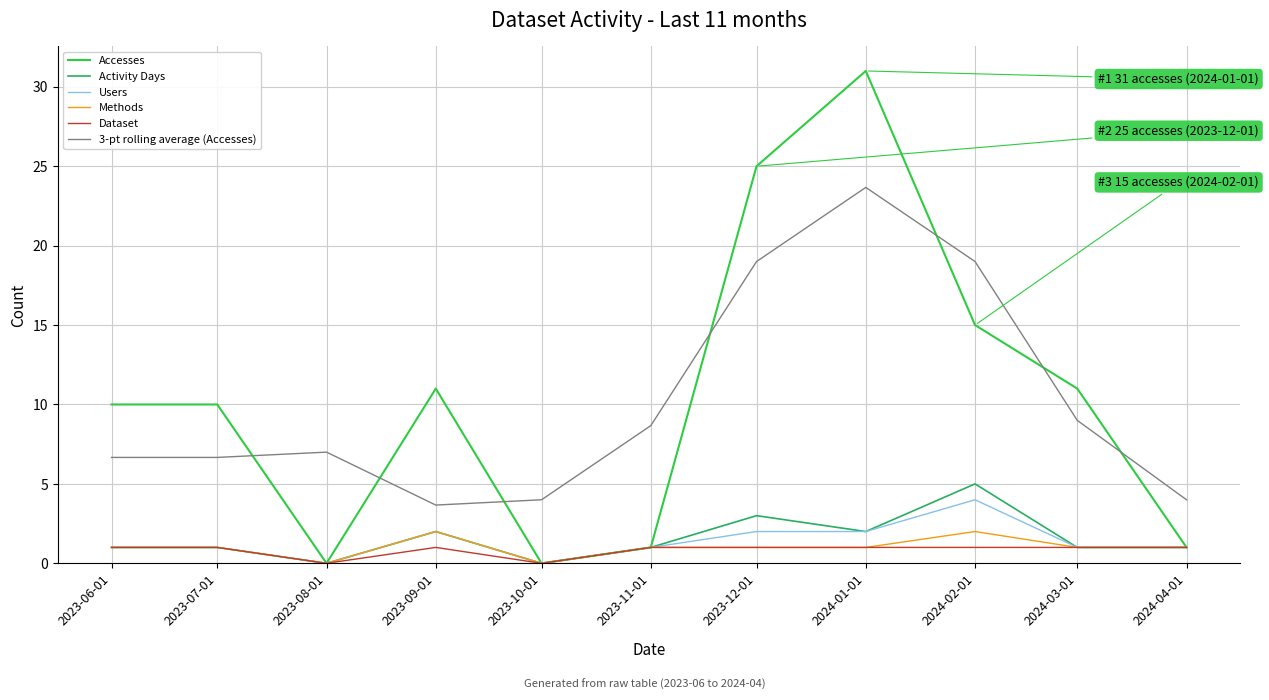

What is the approximate value of Methods at 2023-12-01?

1.0